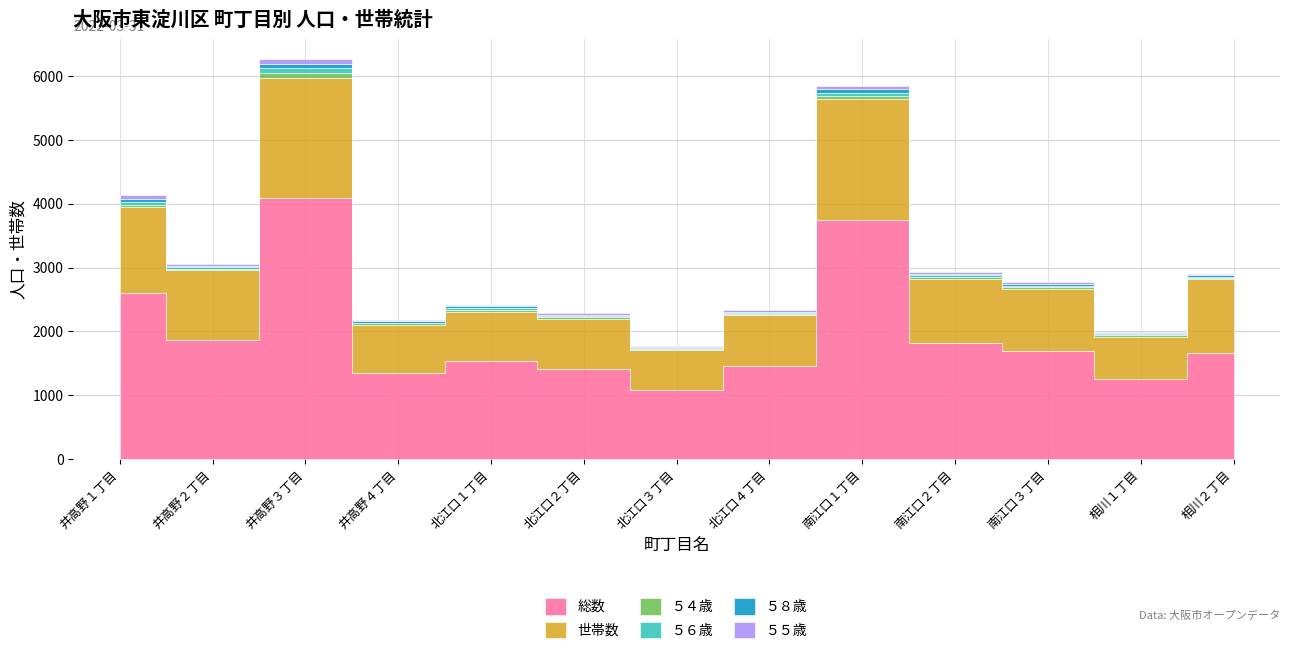

At which label does ５４歳 first exceed 26?

井高野１丁目